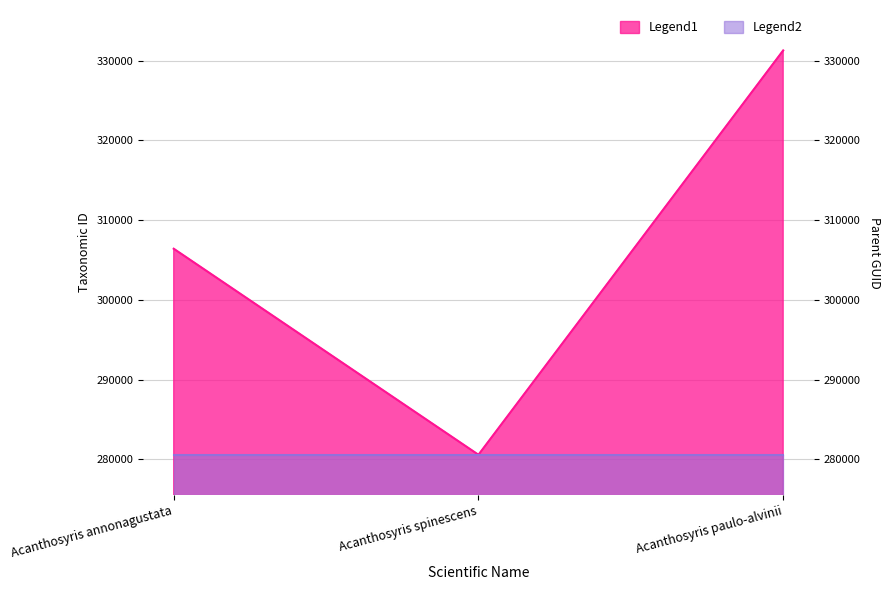

What is the greatest value displayed?

331300